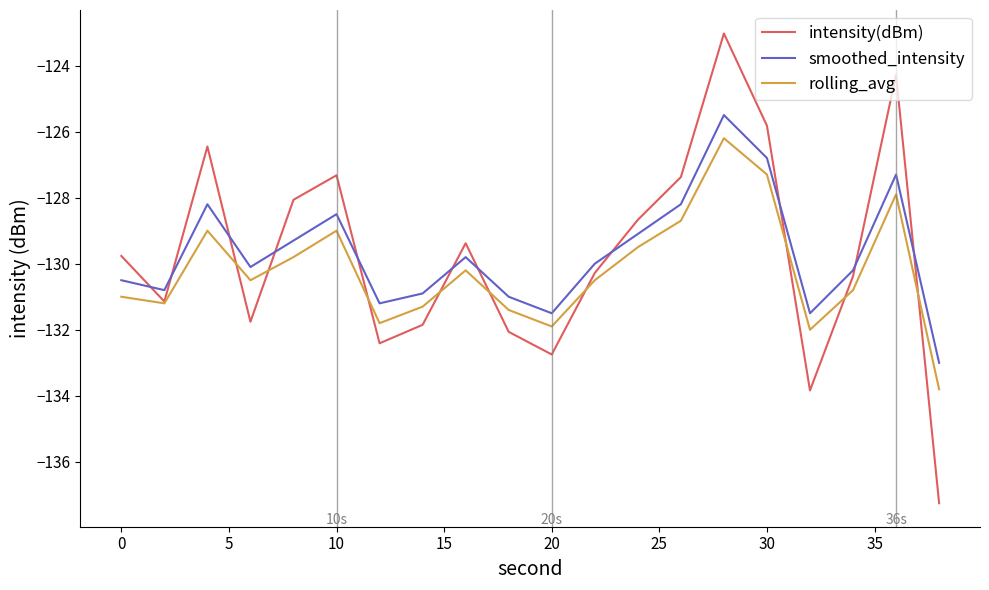

How many intersections are there between intensity(dBm) and smoothed_intensity?

11